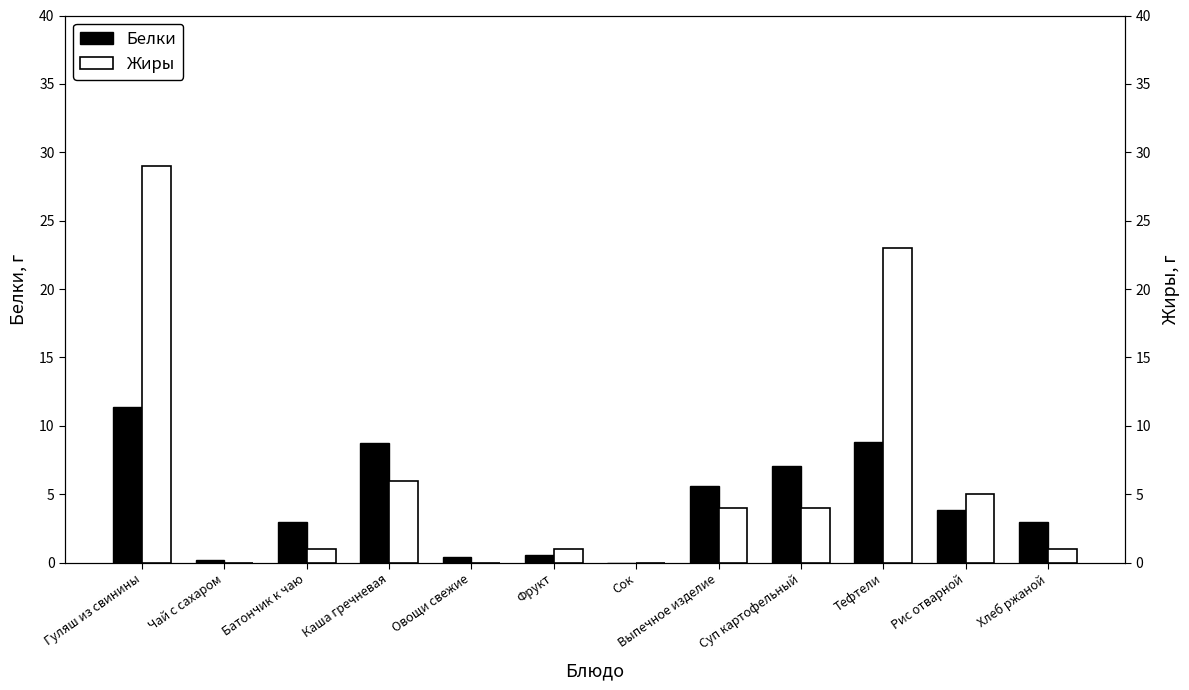

Which series has the widest spread of values?

Жиры